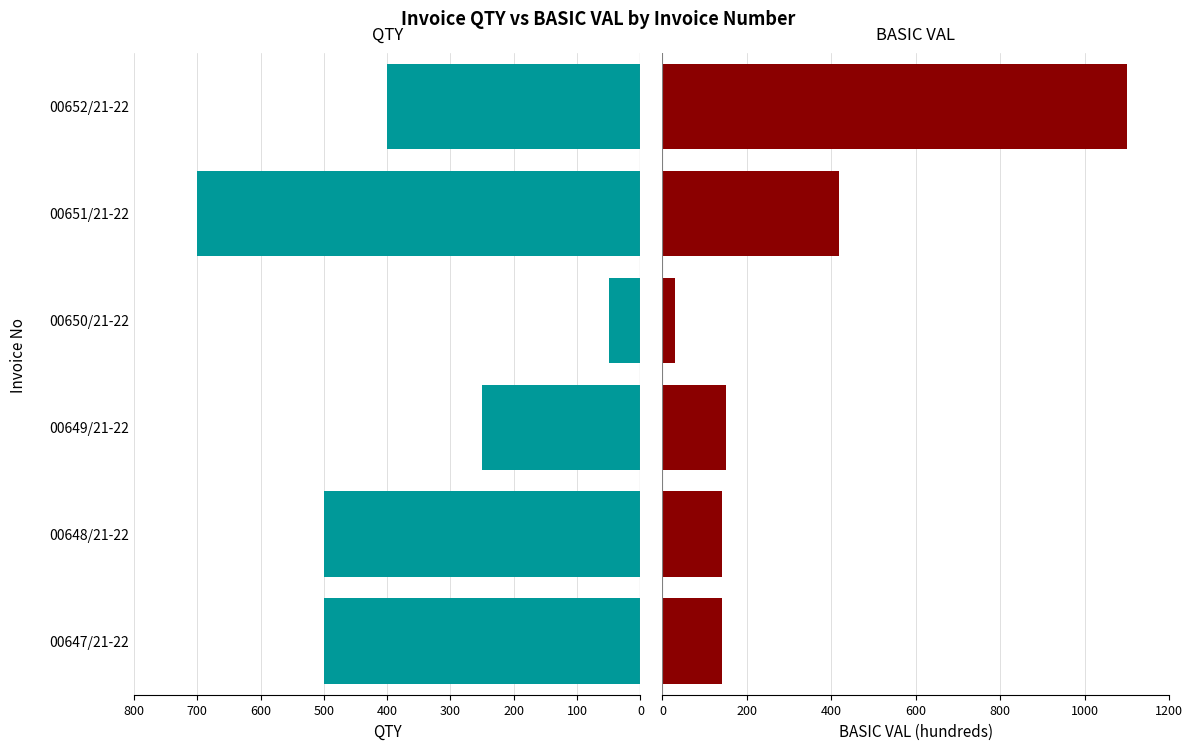

What is the greatest value displayed?

1100.0